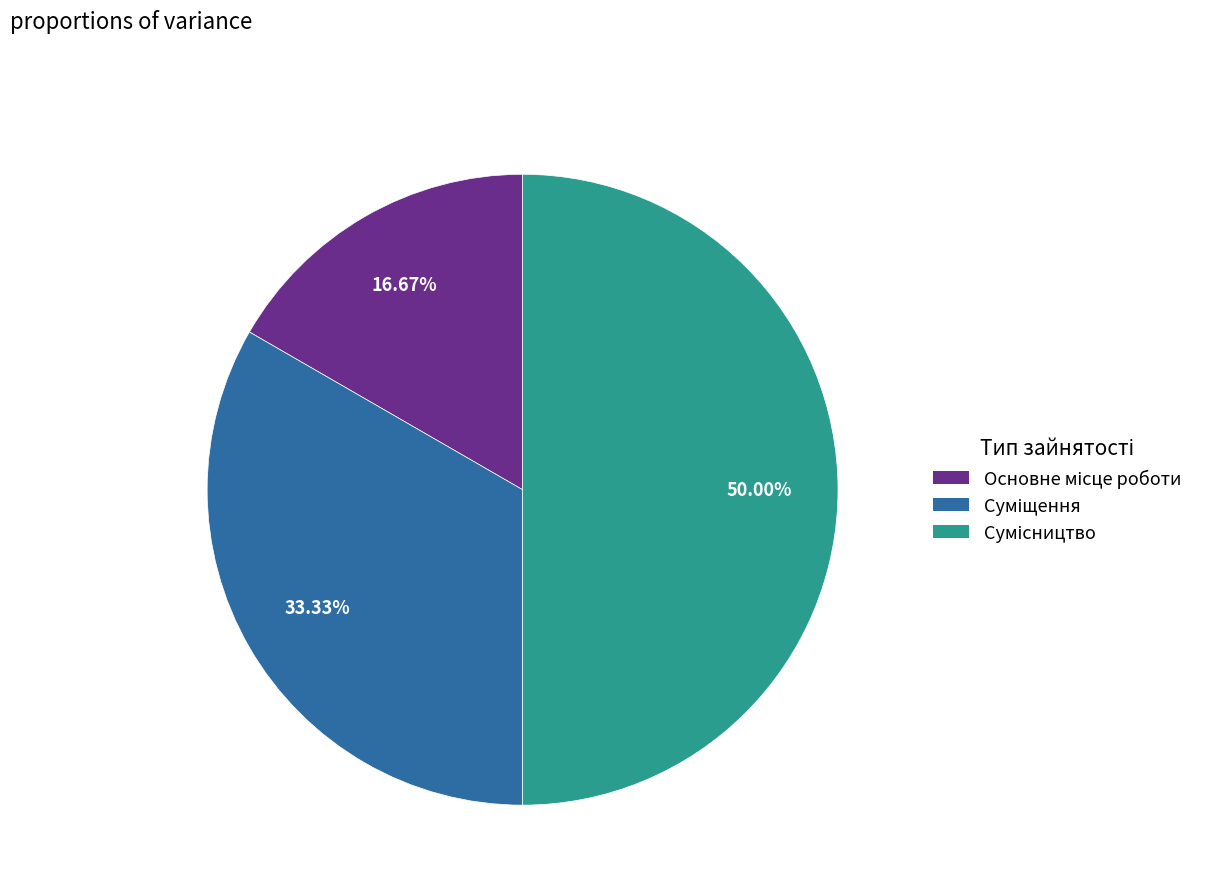

To the nearest percent, what portion does Суміщення represent?

33%